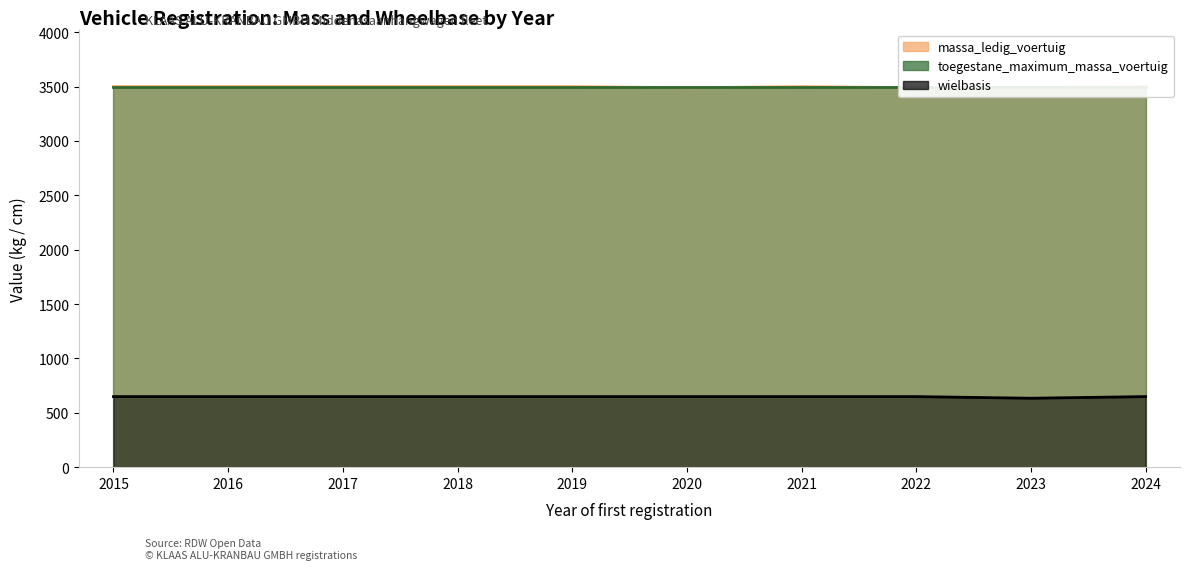

Which label corresponds to the smallest value in the chart?

2023